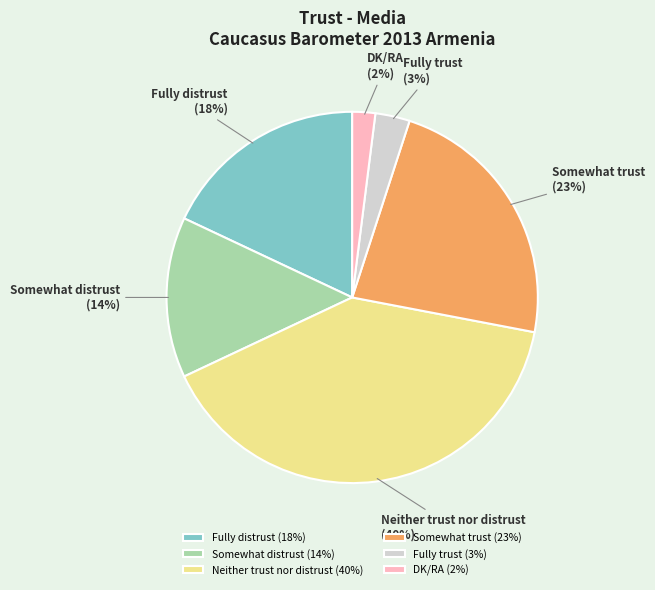

To the nearest percent, what is the average slice percentage?

17%